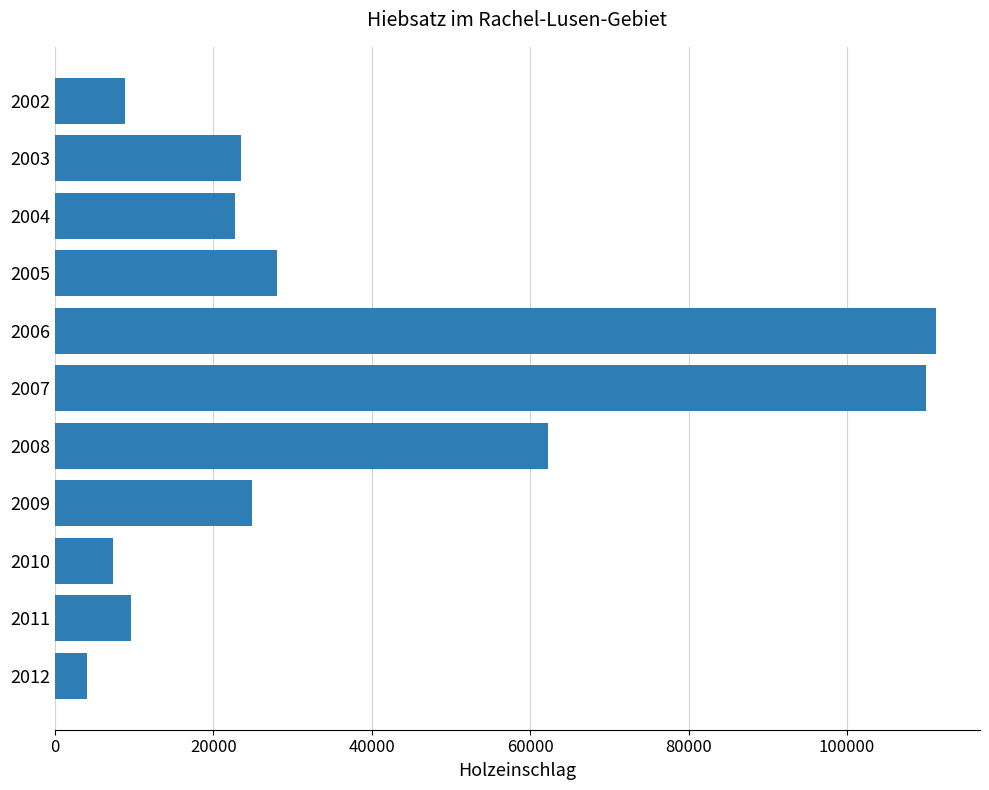

What is the value of the 8th bar from the top?

24854